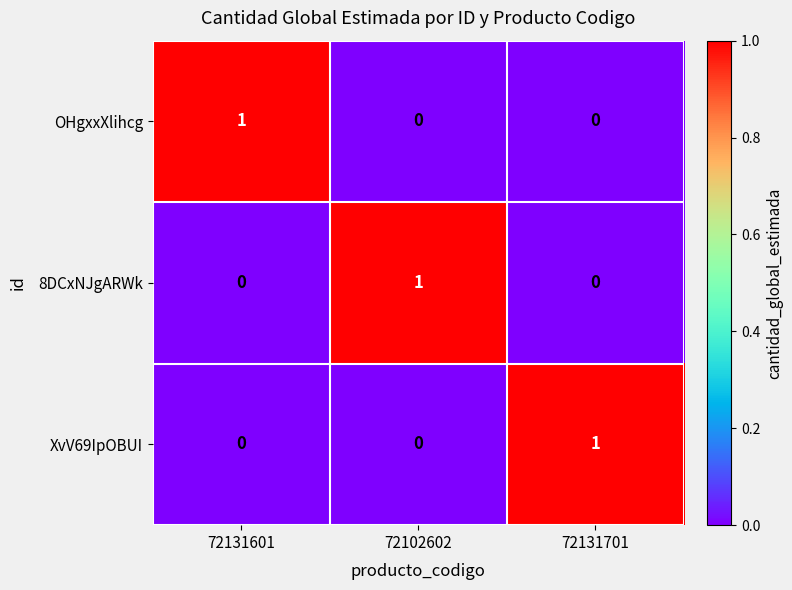

Reading left to right, transcribe all the data shown in this chart.

OHgxxXlihcg: 72131601=1	72102602=0	72131701=0
8DCxNJgARWk: 72131601=0	72102602=1	72131701=0
XvV69IpOBUI: 72131601=0	72102602=0	72131701=1